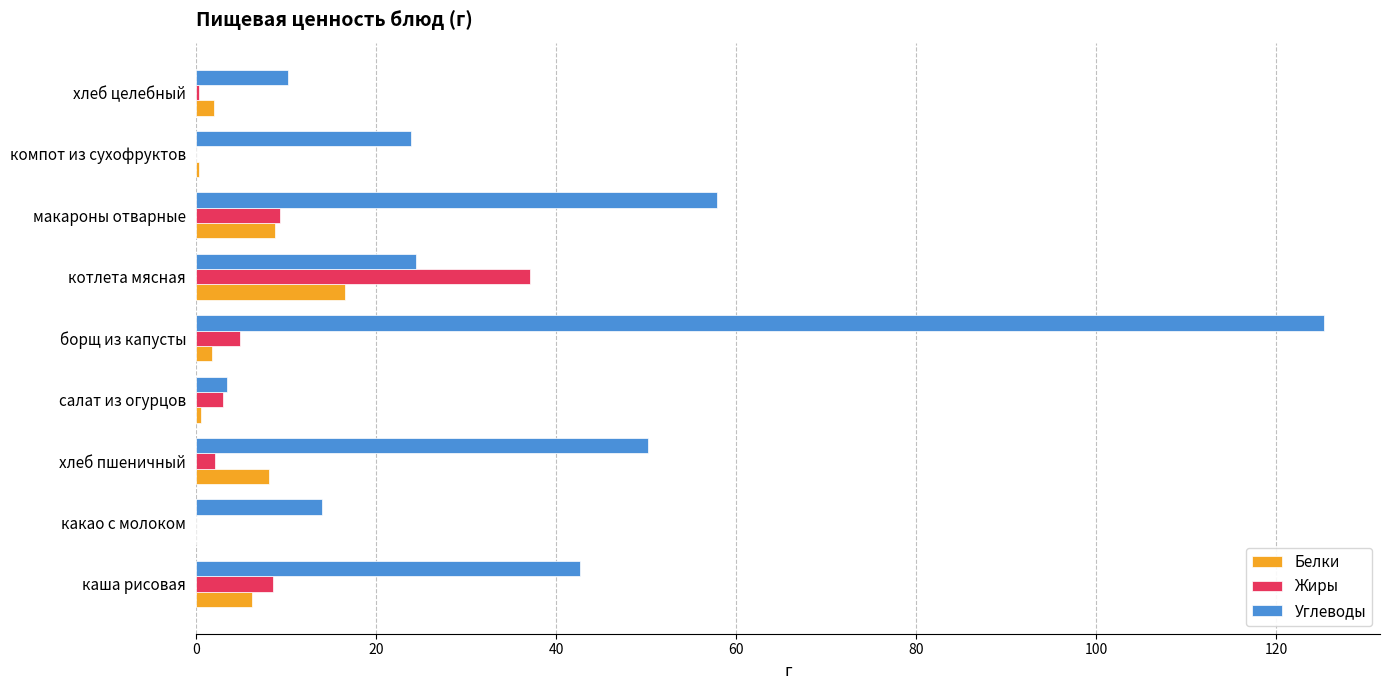

Which series changed the most between макароны отварные and хлеб целебный?

Углеводы